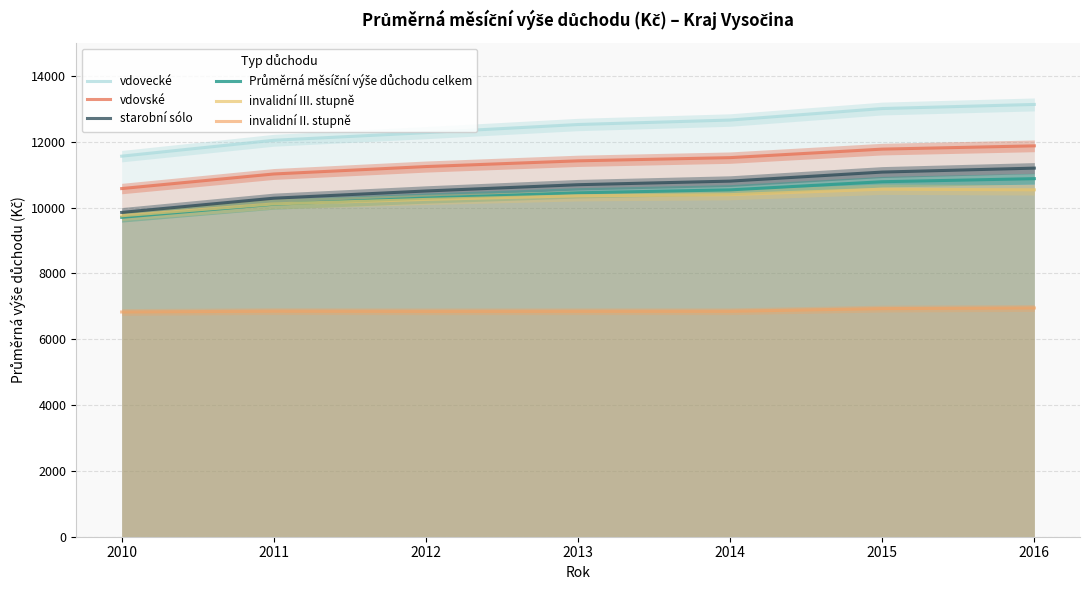

What is the value of the invalidní III. stupně point at the 5th from the left?

10392.4